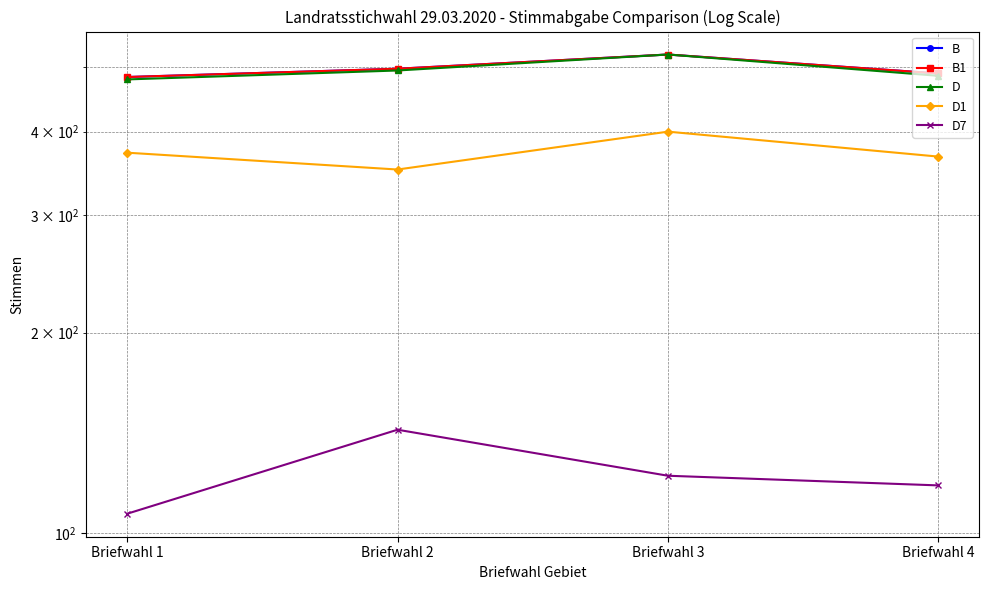

At which label does D first exceed 494?

Briefwahl 3